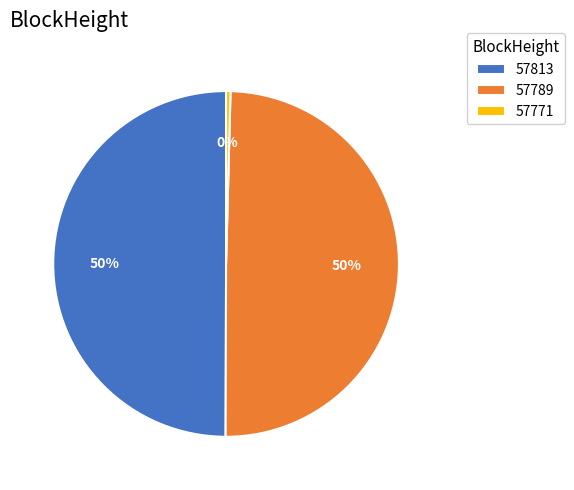

What percentage is the 57771 slice, to the nearest percent?

0%